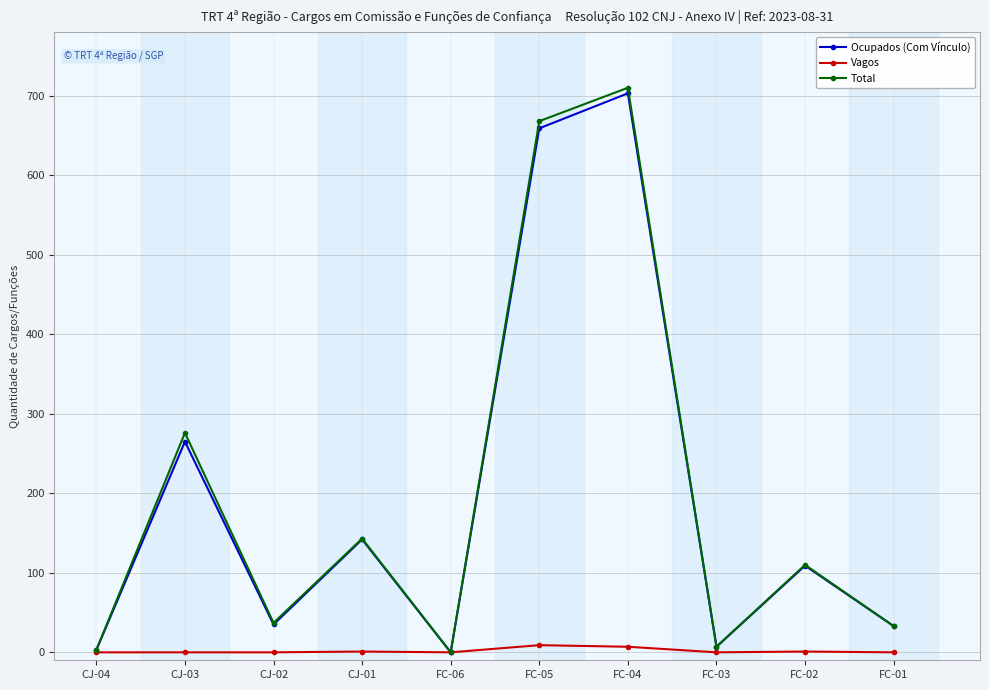

What is the sum of all Vagos values?

18